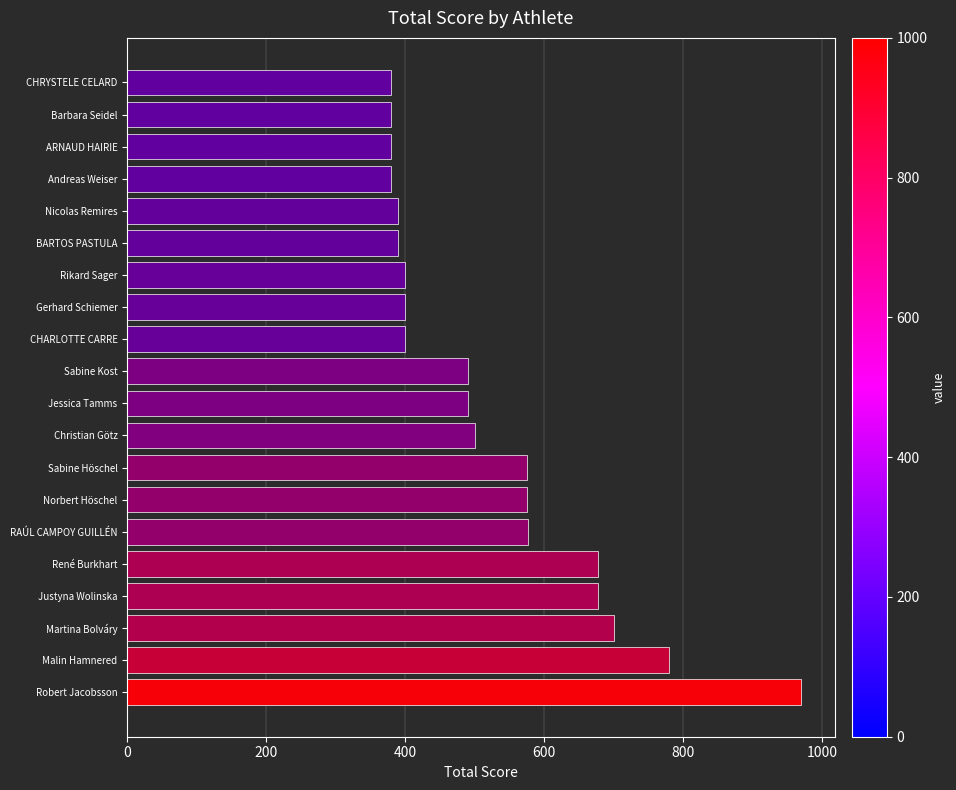

The chart shows a value of 672 at CHRYSTELE CELARD. True or false?

False